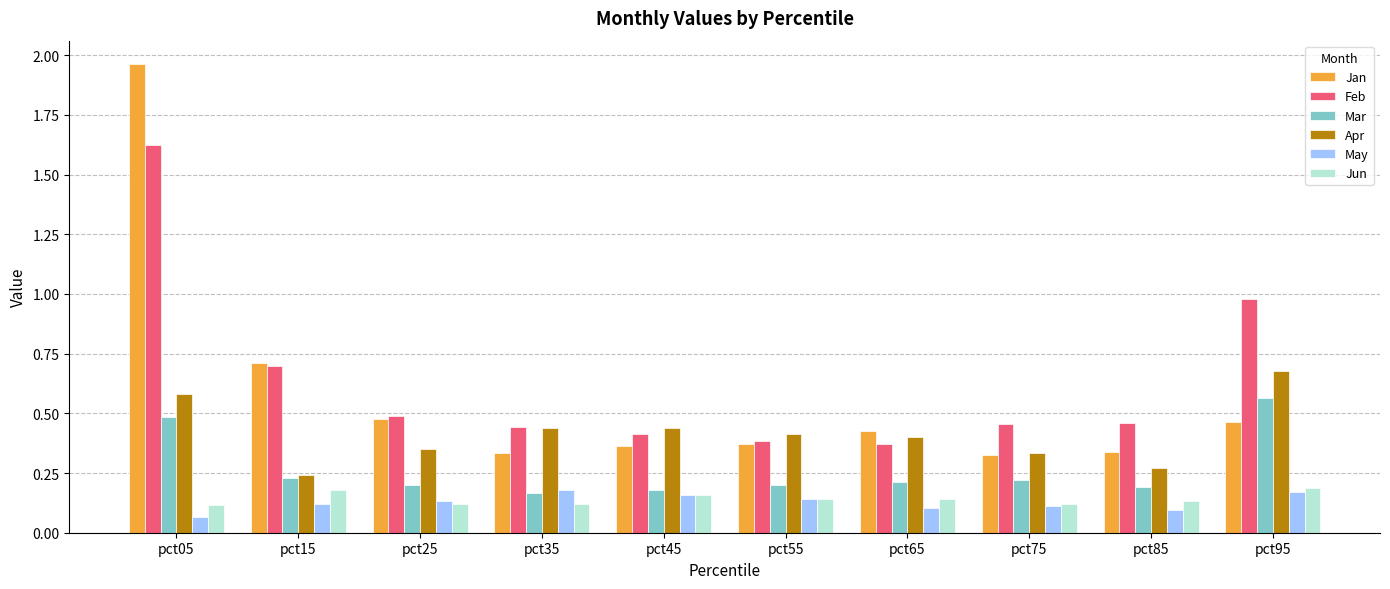

The Feb series shows 0.6 at pct65. True or false?

False